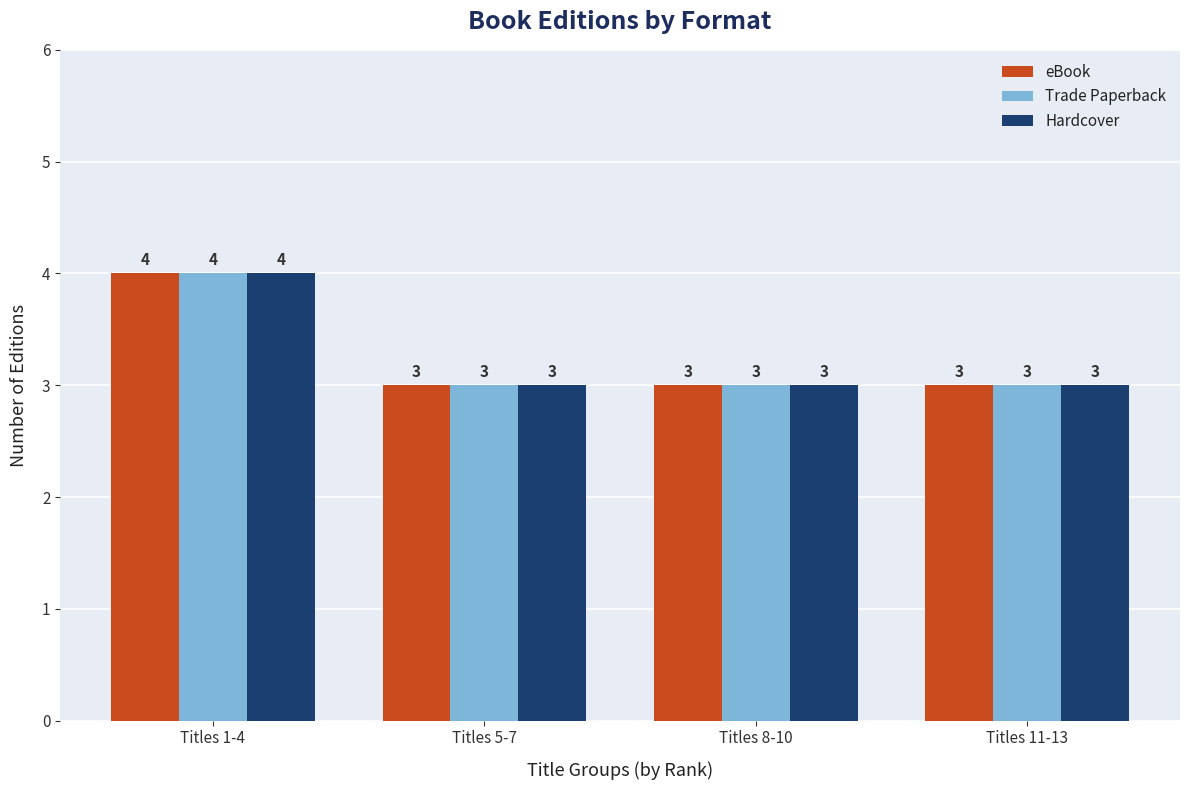

Reading right to left, transcribe all the data shown in this chart.

eBook: 3	3	3	4
Trade Paperback: 3	3	3	4
Hardcover: 3	3	3	4